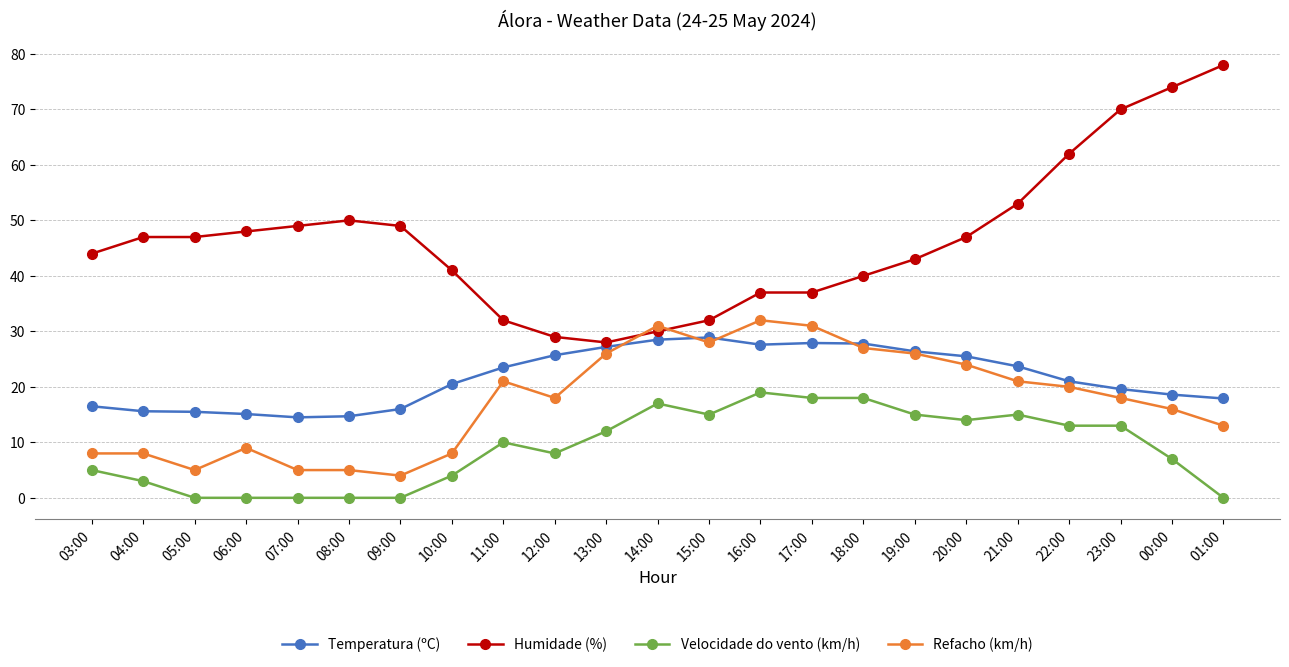

Rank the series at 11:00 from lowest to highest value.

Velocidade do vento (km/h), Refacho (km/h), Temperatura (ºC), Humidade (%)